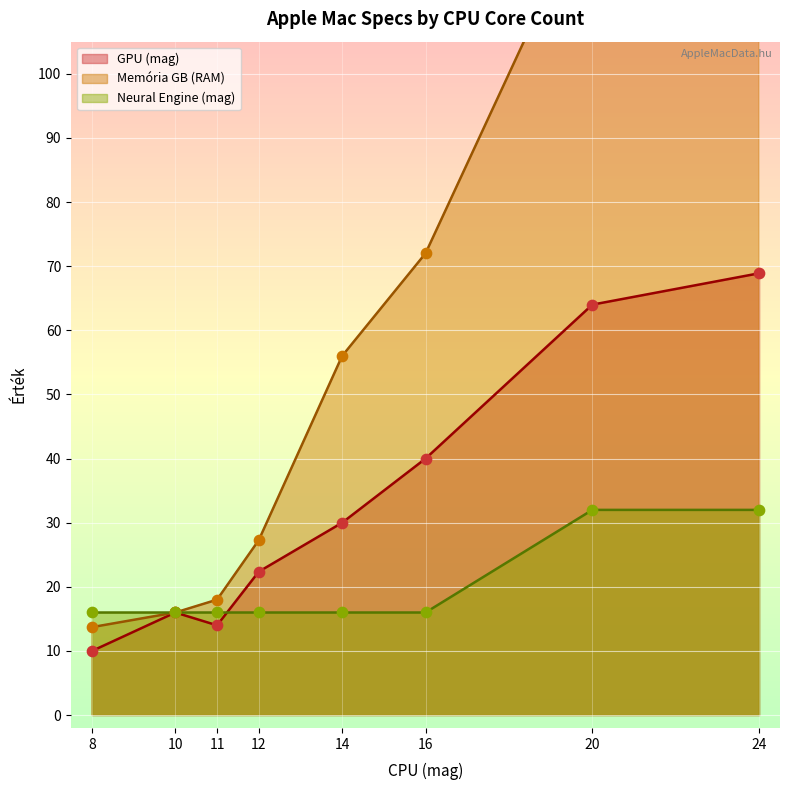

What are all the series names shown in the legend?

GPU (mag), Memória GB (RAM), Neural Engine (mag)